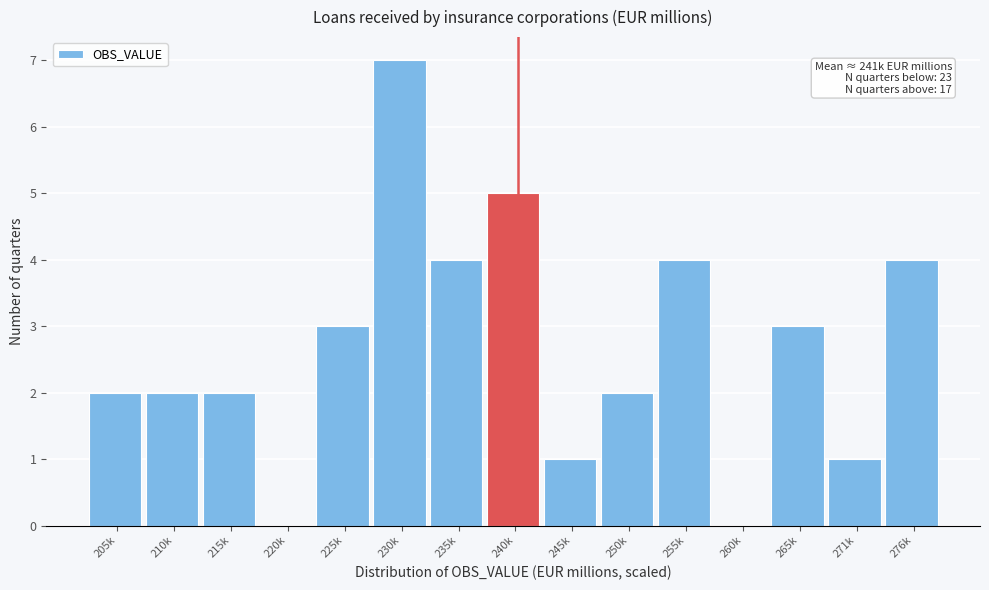

Reading left to right, transcribe all the data shown in this chart.

205k=2	210k=2	215k=2	220k=0	225k=3	230k=7	235k=4	240k=5	245k=1	250k=2	255k=4	260k=0	265k=3	271k=1	276k=4